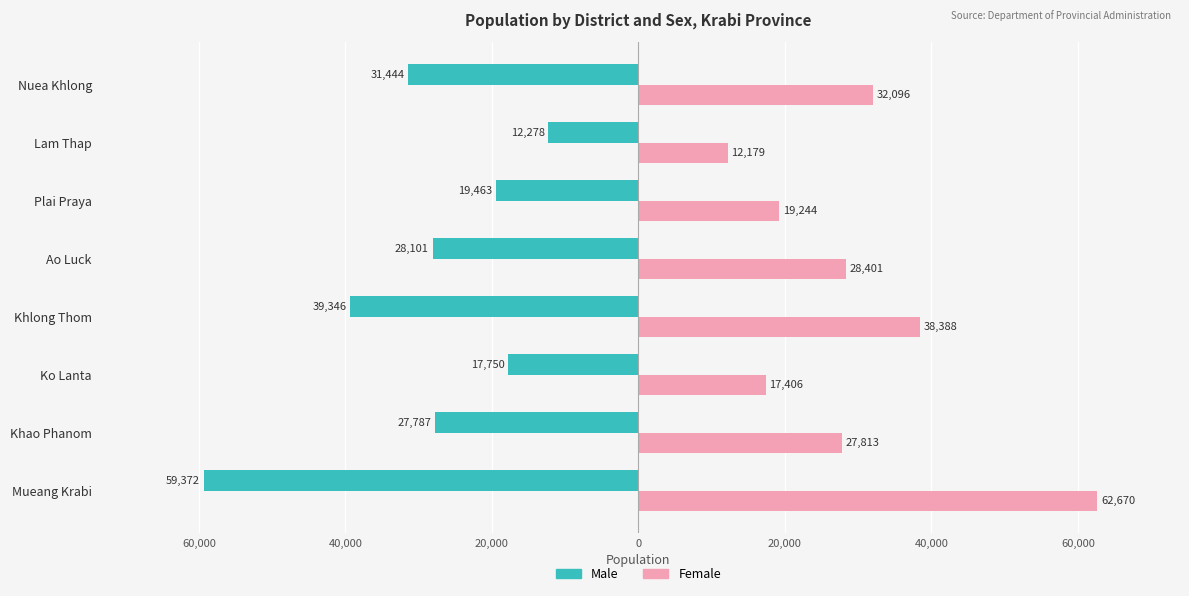

Which series has the widest spread of values?

Female